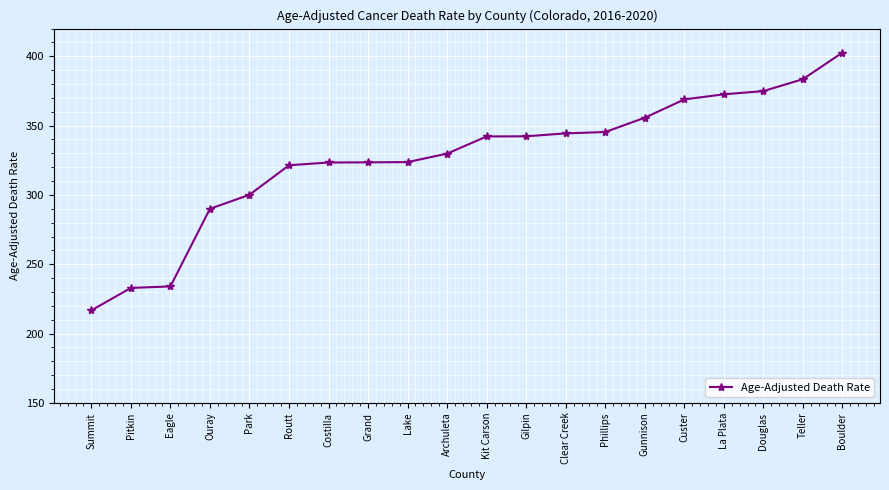

What is the label of the 3rd point from the right?

Douglas